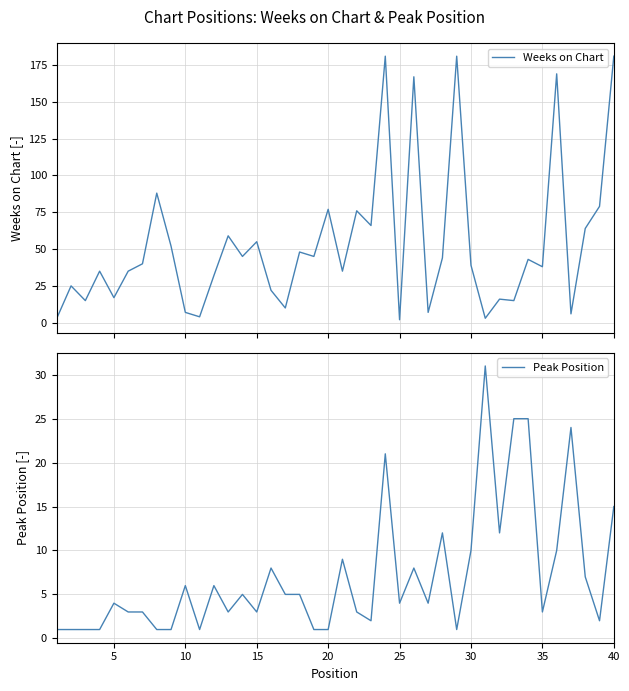

What is the highest value of the Weeks on Chart series?

181